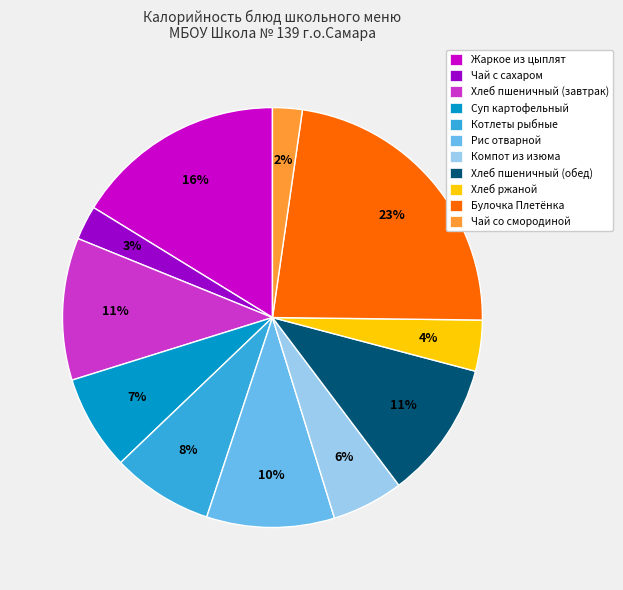

How many slices are in this pie chart?

11